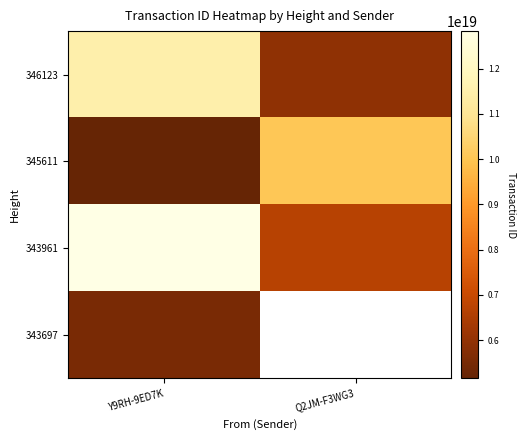

What is the lowest value of the 346123 series?

5945587628735300608.0